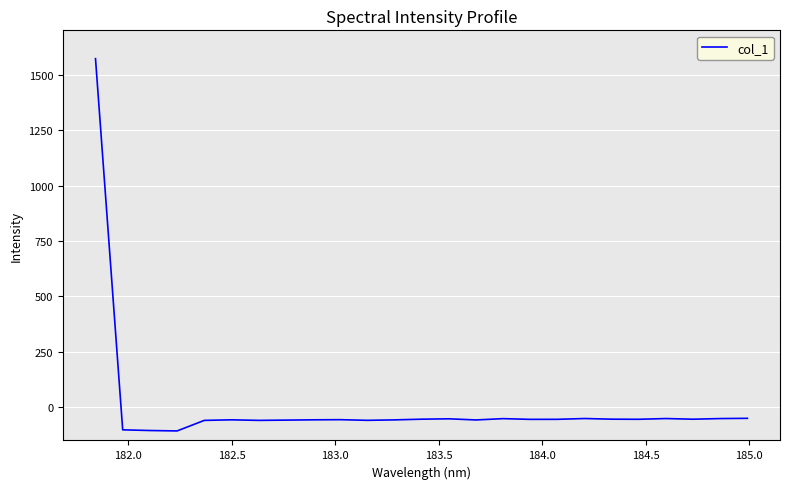

What is the sum of all values?

103.1